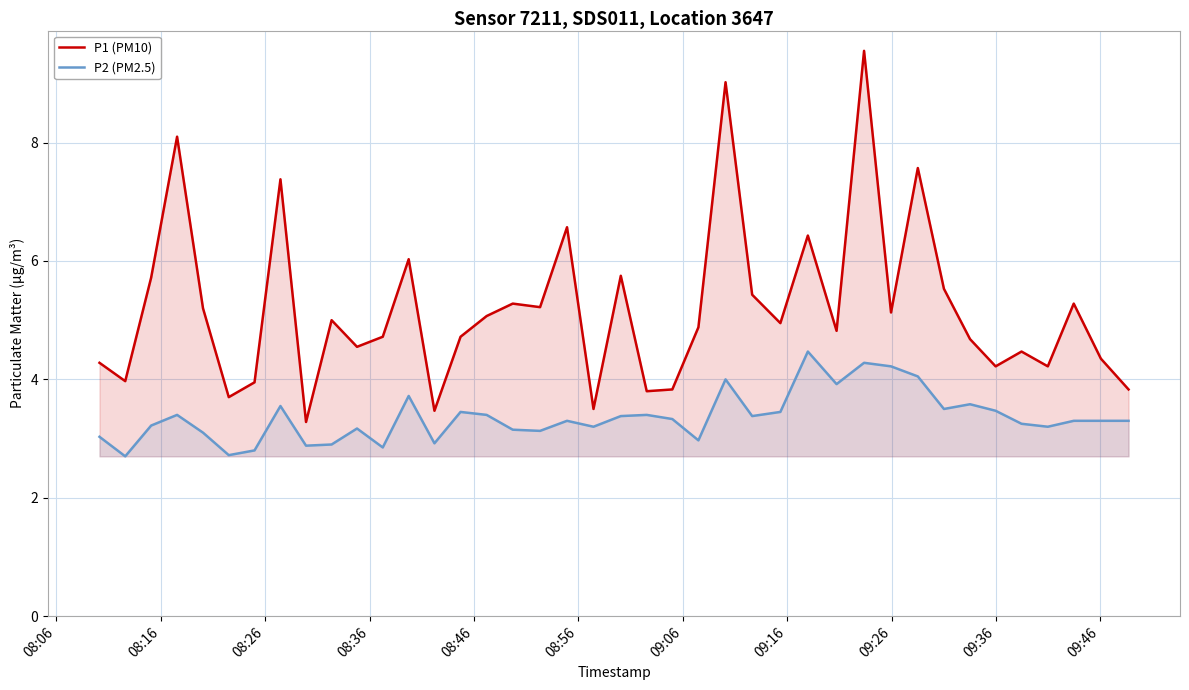

Which series has the largest total across all categories?

P1 (PM10)